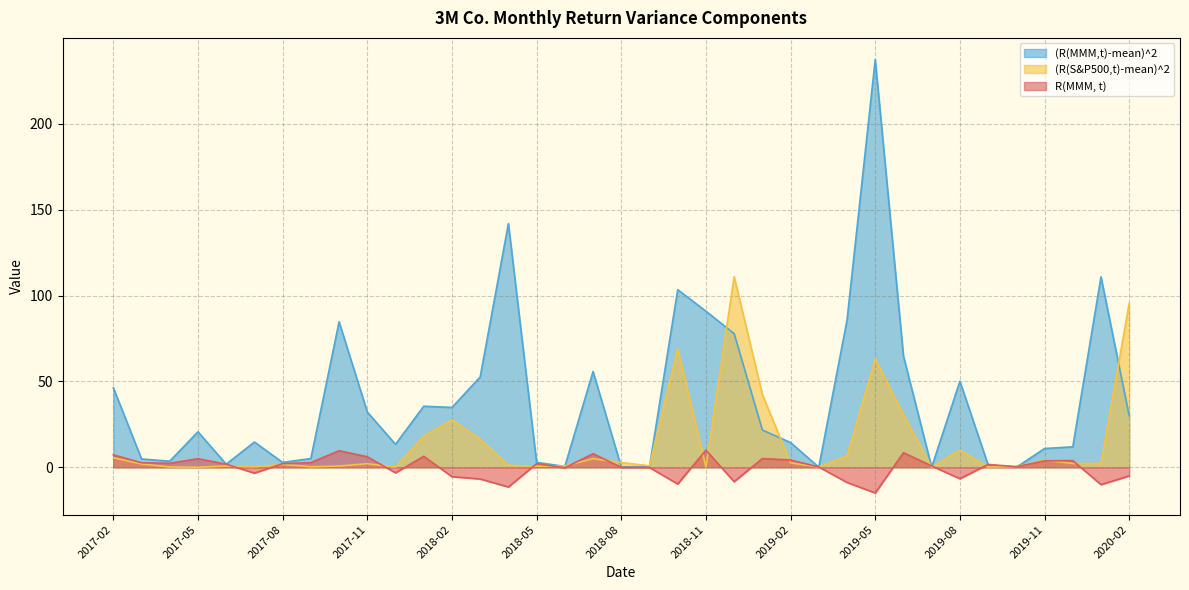

Where is the first local minimum for (R(MMM,t)-mean)^2?

2017-04